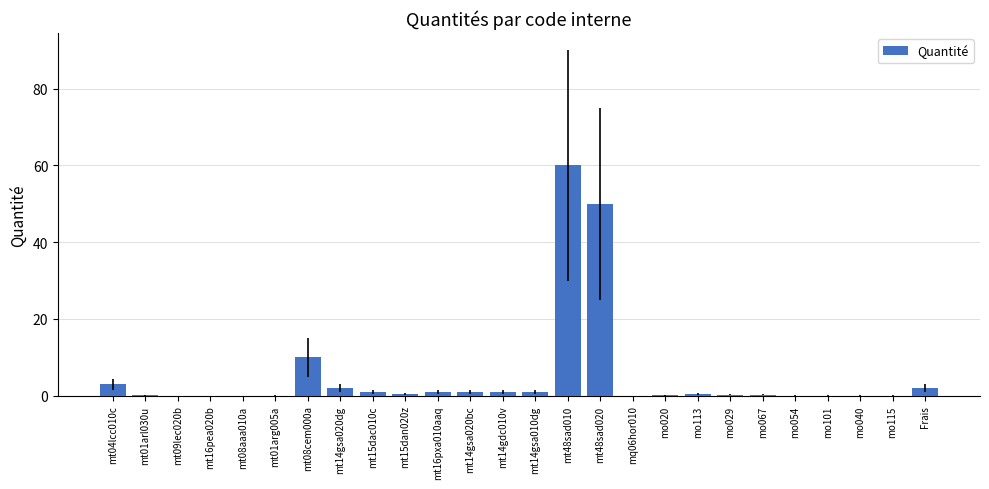

How many series are shown in this chart?

1